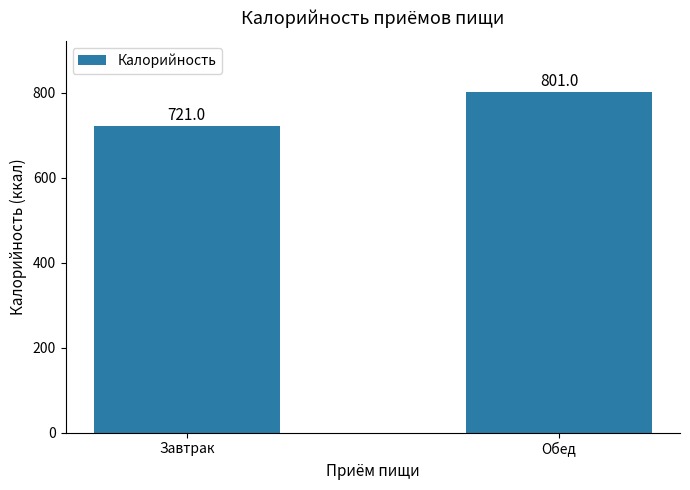

How many values are between 721 and 801?

2